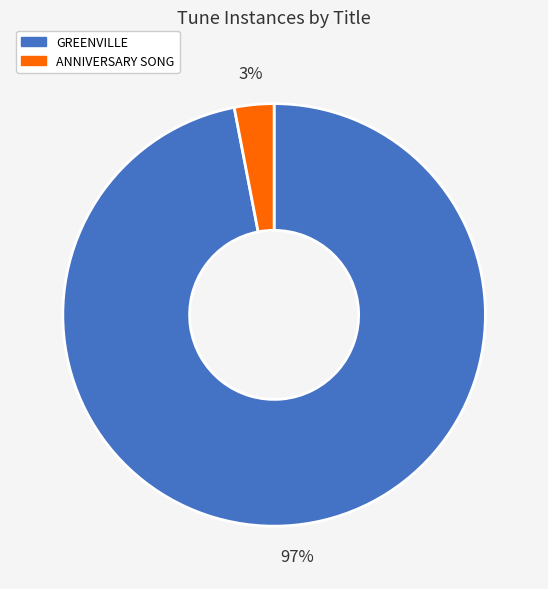

Does any single category account for the majority?

Yes